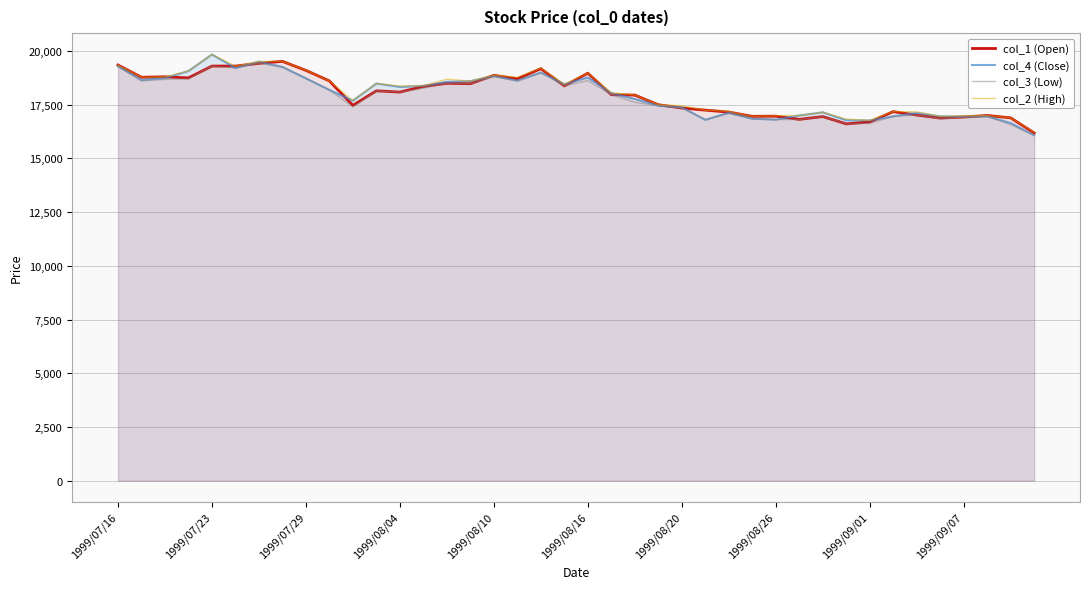

At how many categories does at least one series exceed 17840?

22